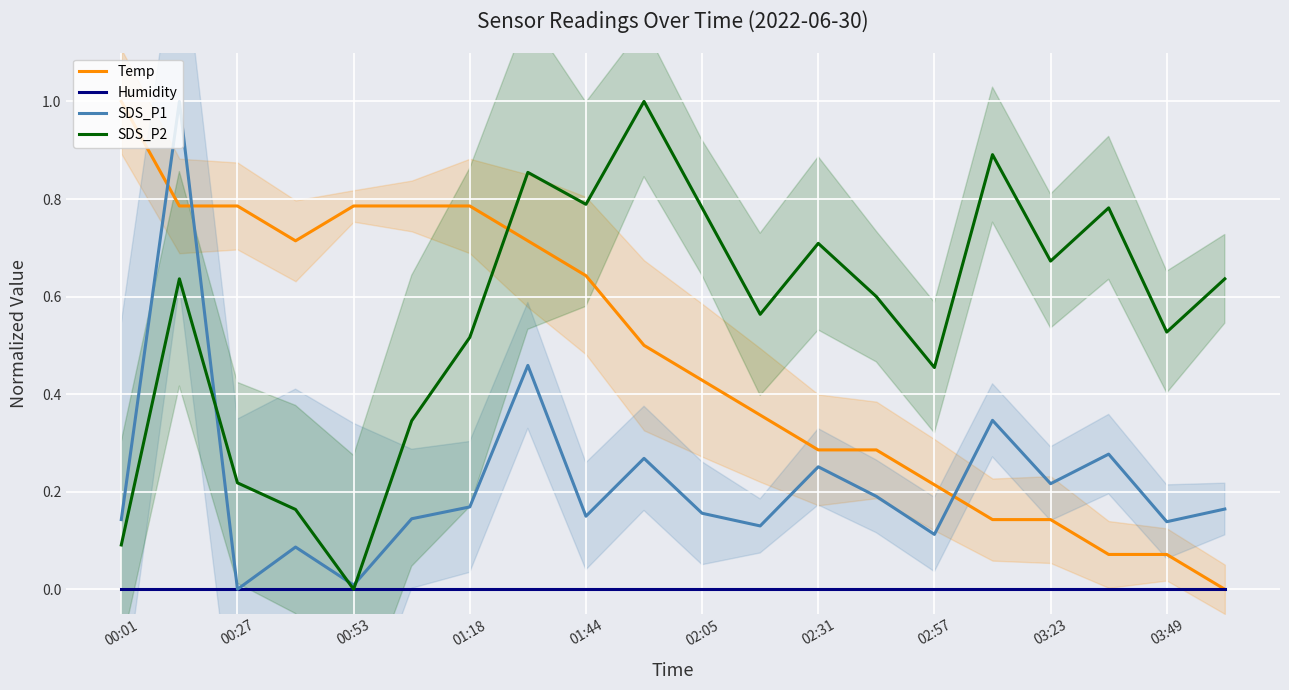

The Humidity series shows 0.0 at 01:18. True or false?

True